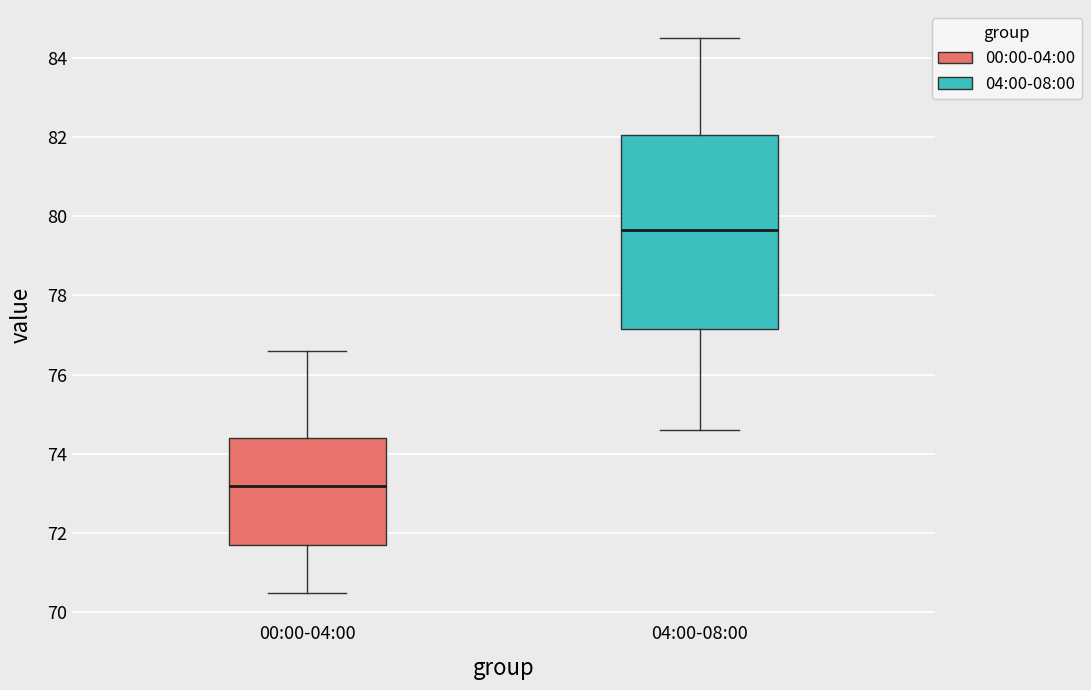

Which box has the lowest median line?

00:00-04:00